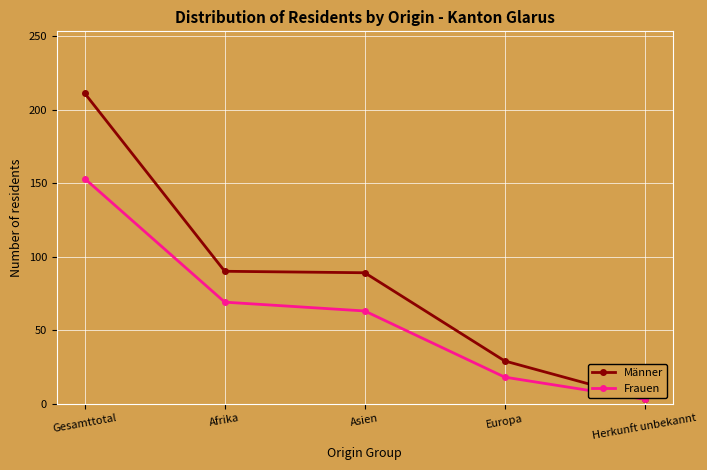

What are all the series names shown in the legend?

Männer, Frauen